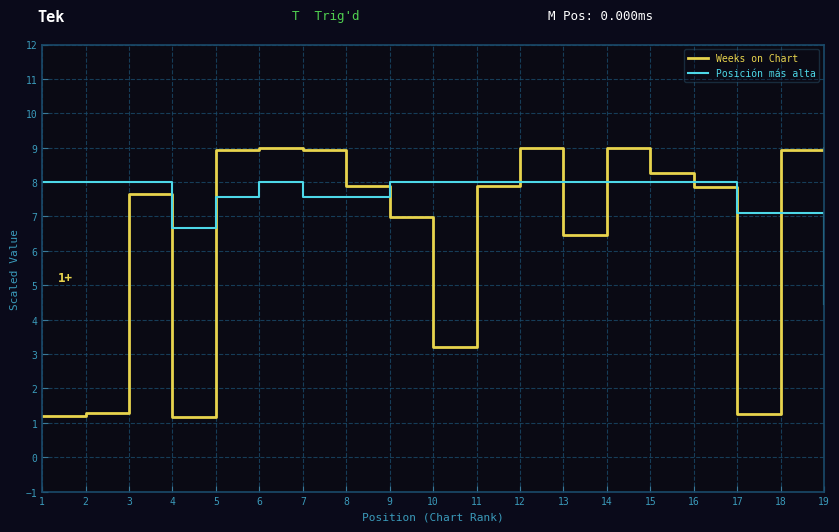

What is the smallest value displayed?

1.2